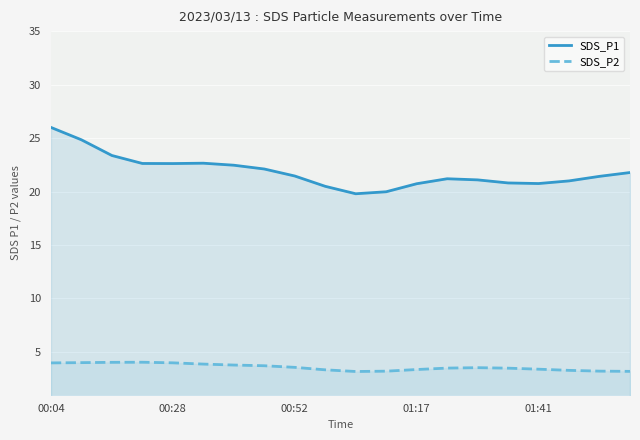

Rank the series by their maximum value, from lowest to highest.

SDS_P2, SDS_P1